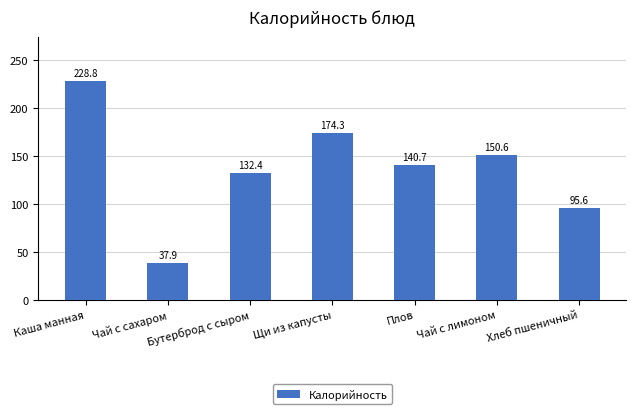

Where is the data nearest to the value 133?

Бутерброд с сыром